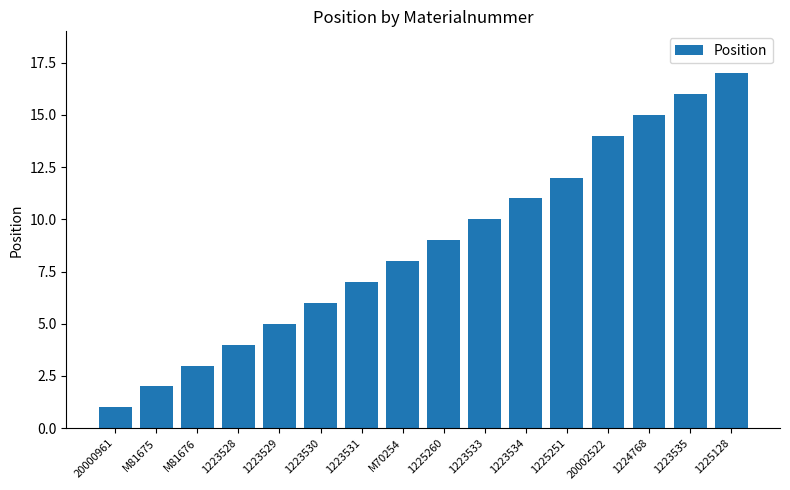

What is the ratio of the value at M70254 to the value at 1223529?

1.6